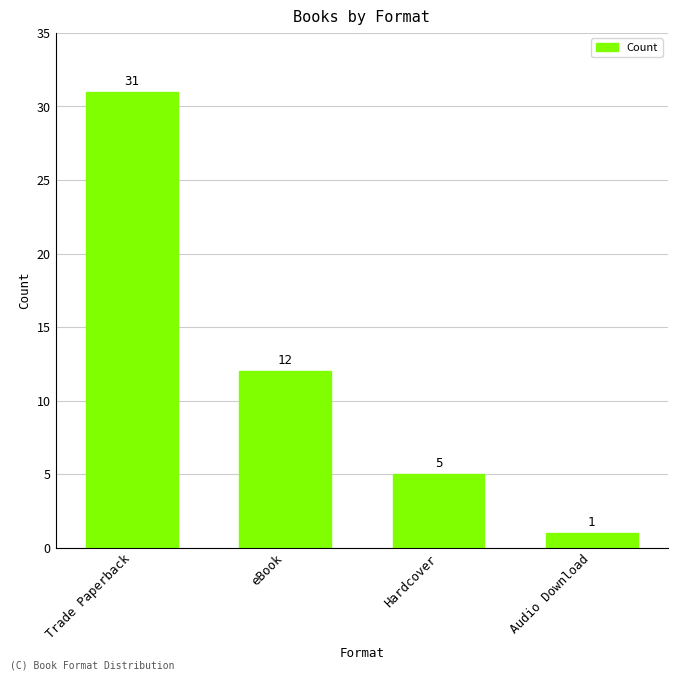

Reading left to right, extract all data points from this chart.

Trade Paperback=31	eBook=12	Hardcover=5	Audio Download=1